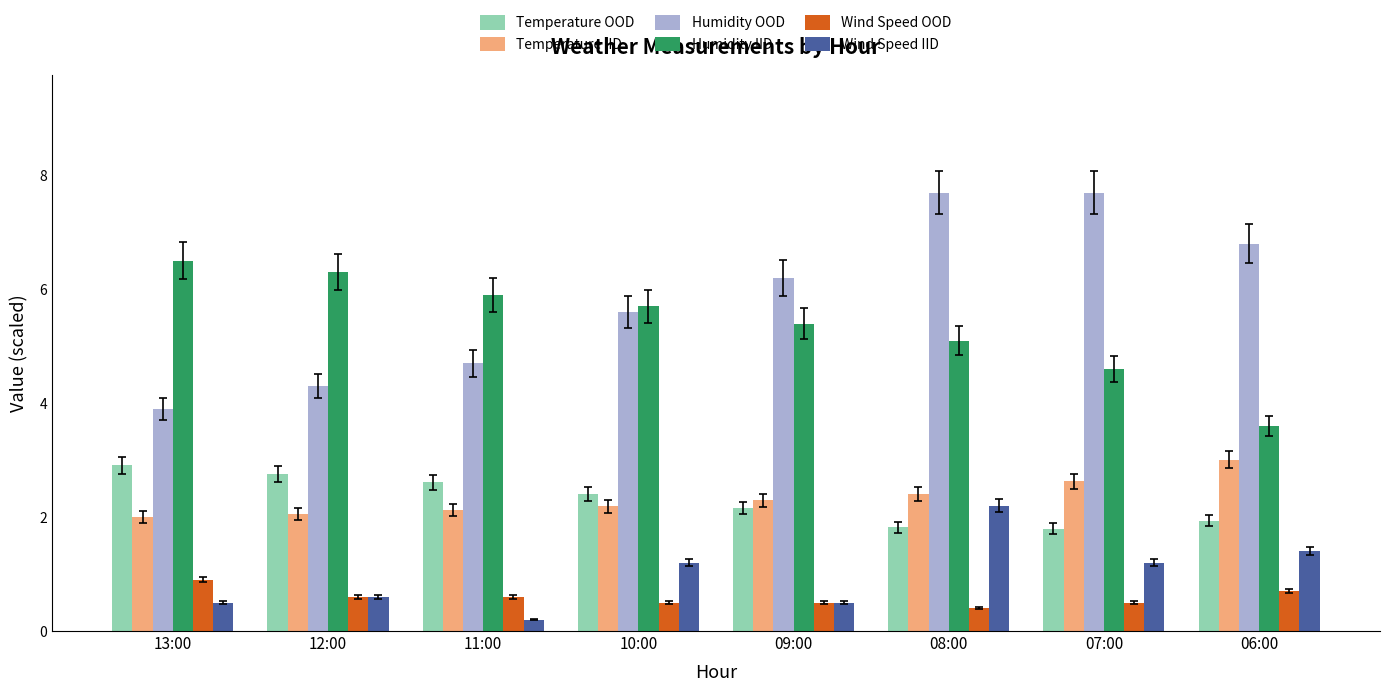

Is the value of Humidity IID at 07:00 greater than the value of Humidity OOD at 06:00?

No